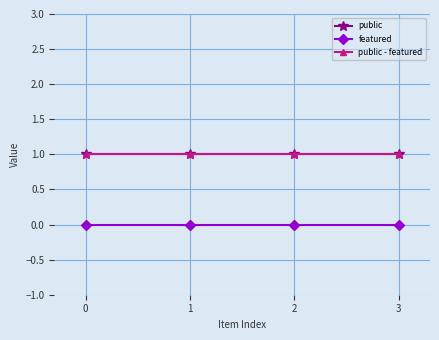

Is this an area chart (filled region under the line)?

No